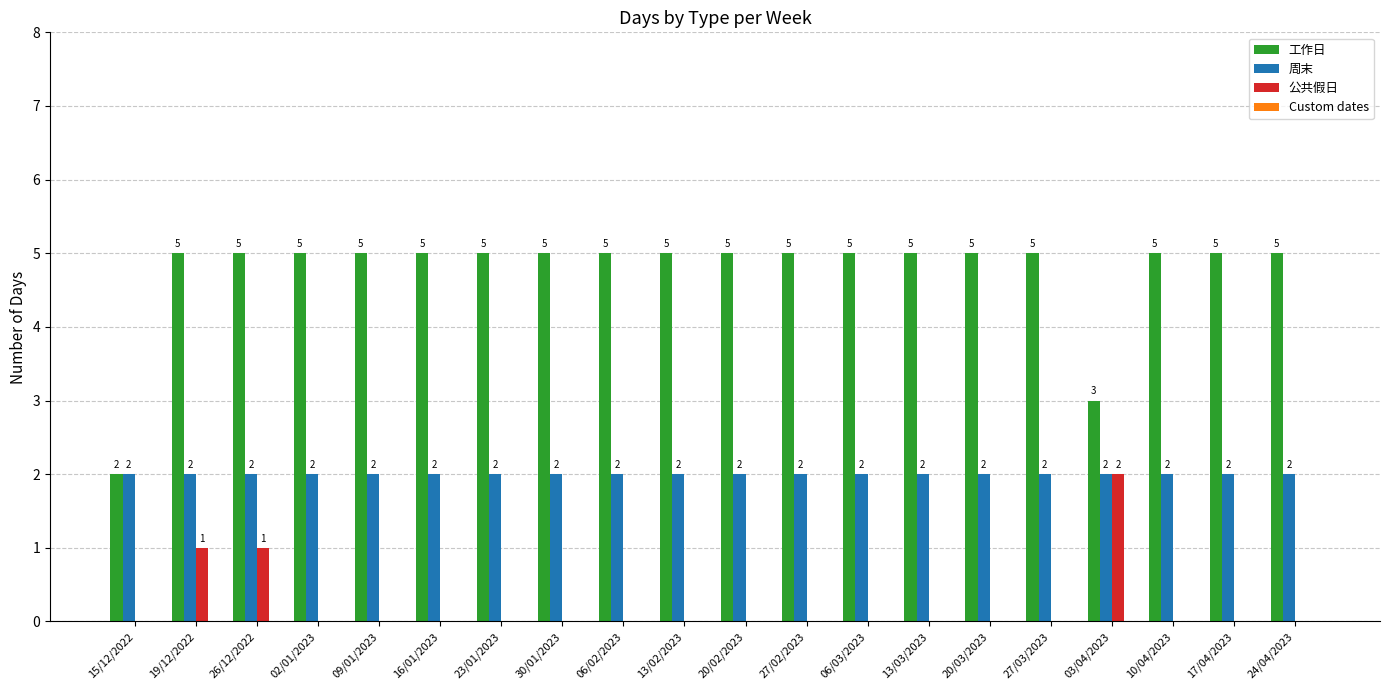

At which label is 工作日 closest to 3?

03/04/2023